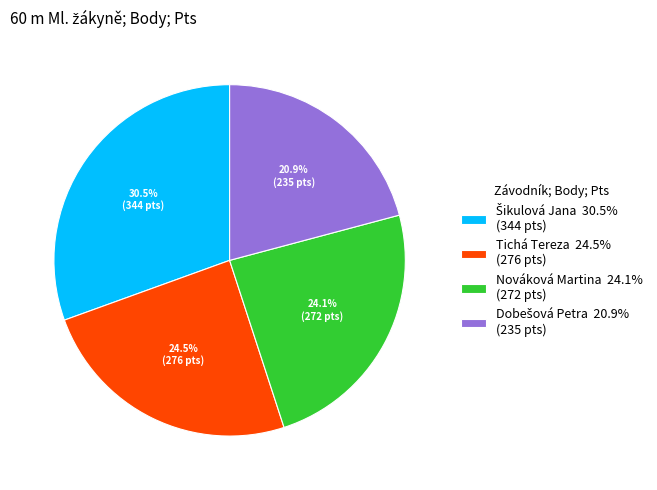

What is the ratio of the value at Nováková Martina 24.1% (272 pts) to the value at Tichá Tereza 24.5% (276 pts)?

1.0